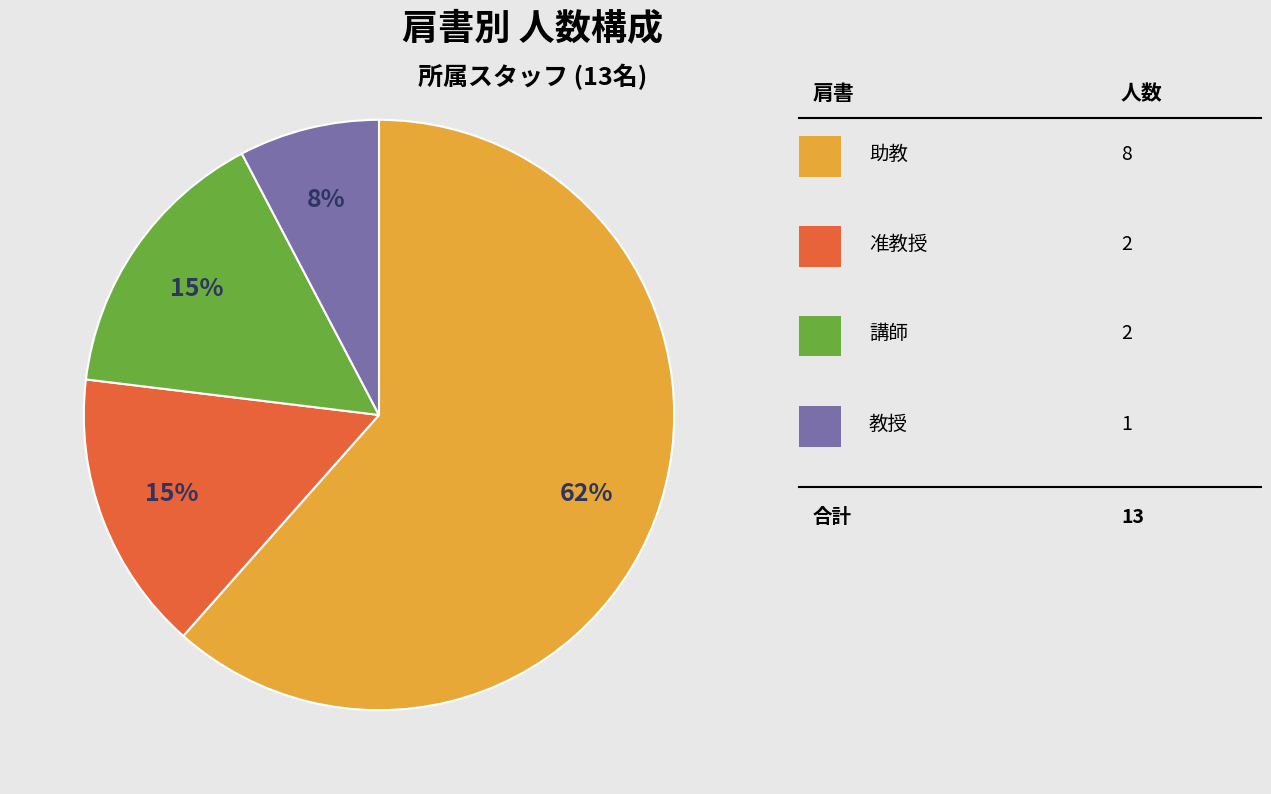

Does any single category account for the majority?

Yes